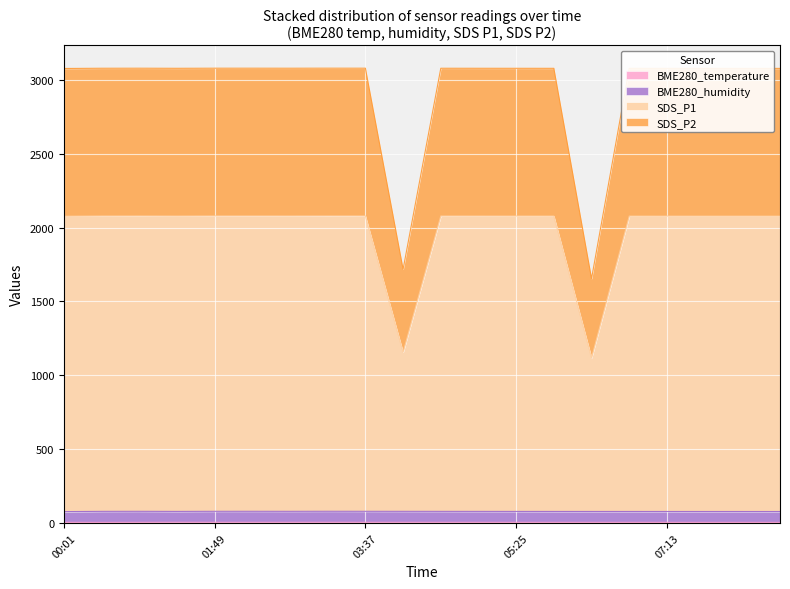

True or false: SDS_P2 and BME280_temperature intersect in this chart.

False